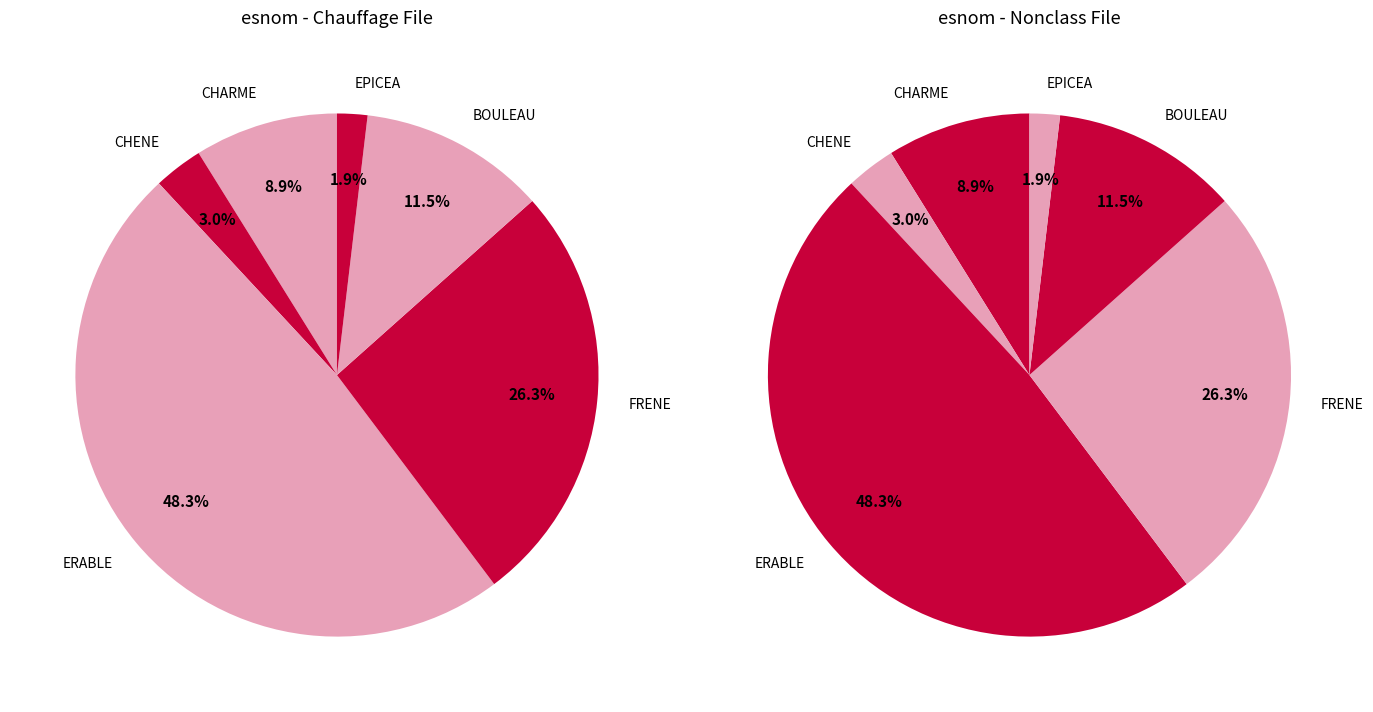

What percentage do EPICEA and FRENE together represent?

28.2%